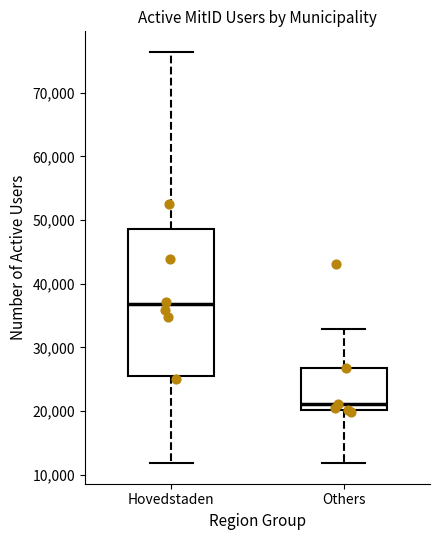

Reading left to right, transcribe this box plot: for each box, give where its median line is, the range the box spans, and where its two whiskers end, as read against the y-axis. The values are not printed on the chart, so give them approximately, as read against the axis.

Hovedstaden: median 37000, box 25000 to 49000, whiskers 12000 to 76000
Others: median 21000, box 20000 to 27000, whiskers 12000 to 33000